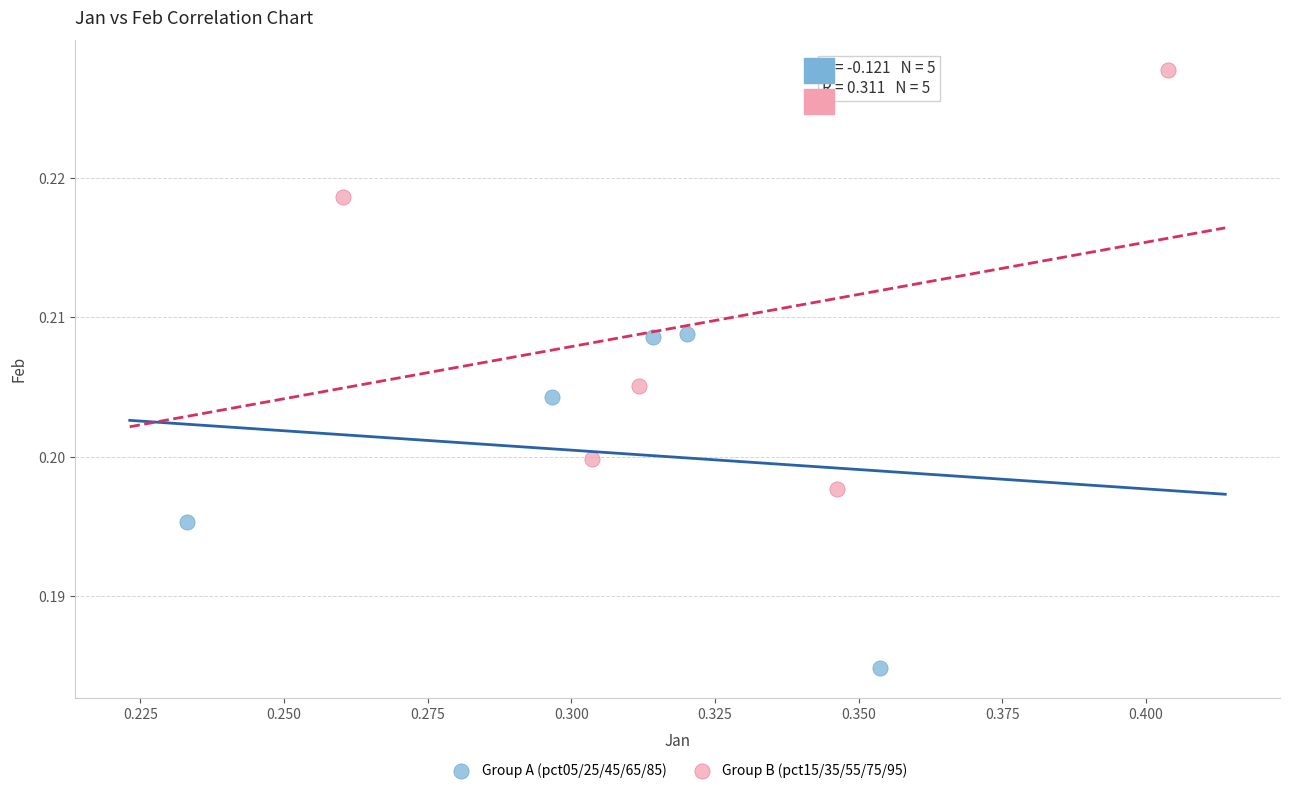

Which series contains the lowest Y value?

Group A (pct05/25/45/65/85)